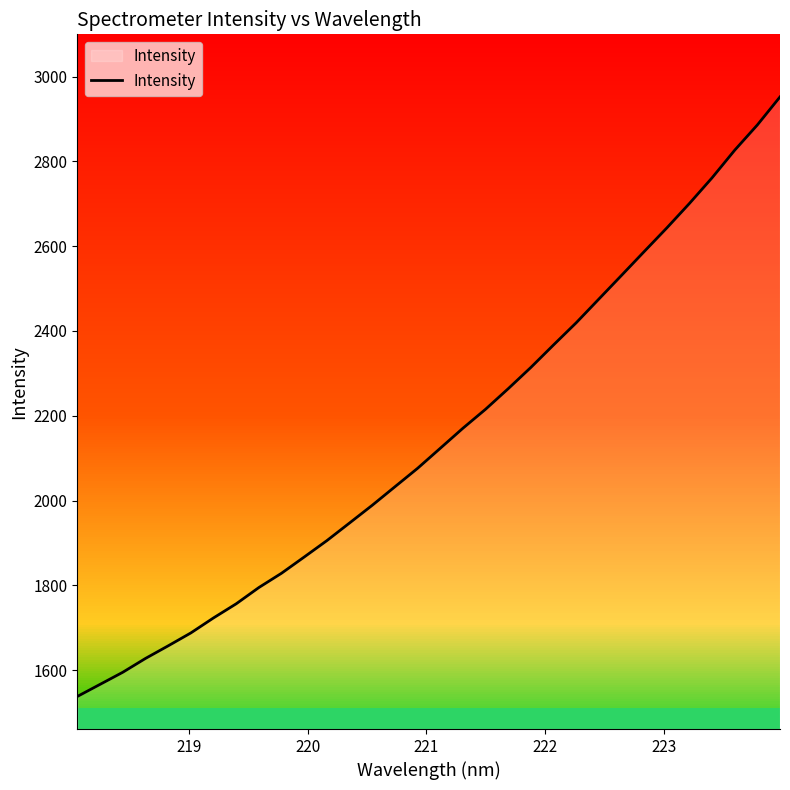

What is the lowest value of the Intensity series?

1538.0